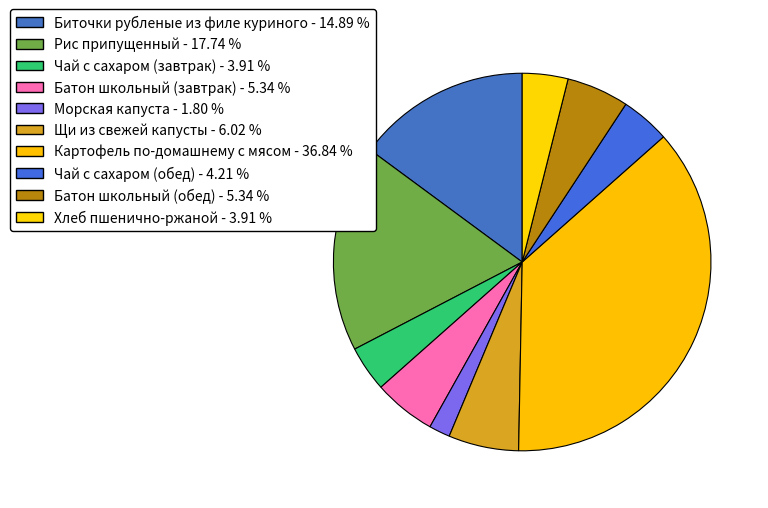

Which slice is the smallest?

Морская капуста